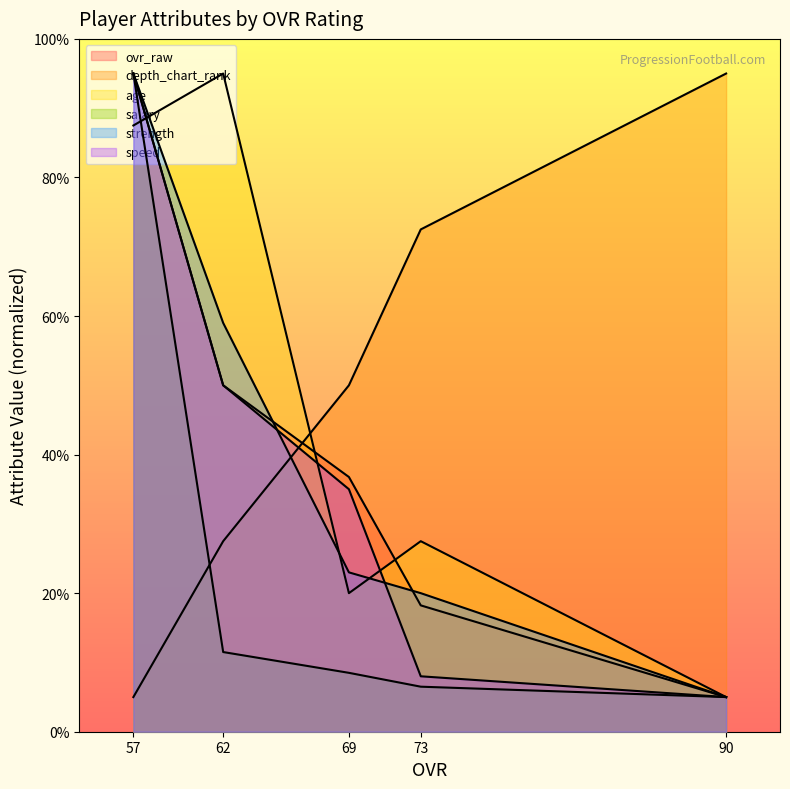

Between 57 and 62, which series saw the biggest shift?

salary